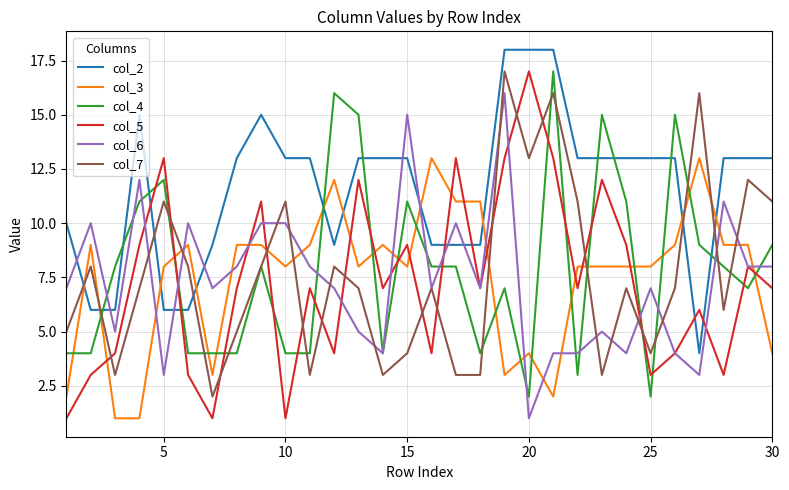

What is the difference between the maximum and minimum values in the col_7 series?

15